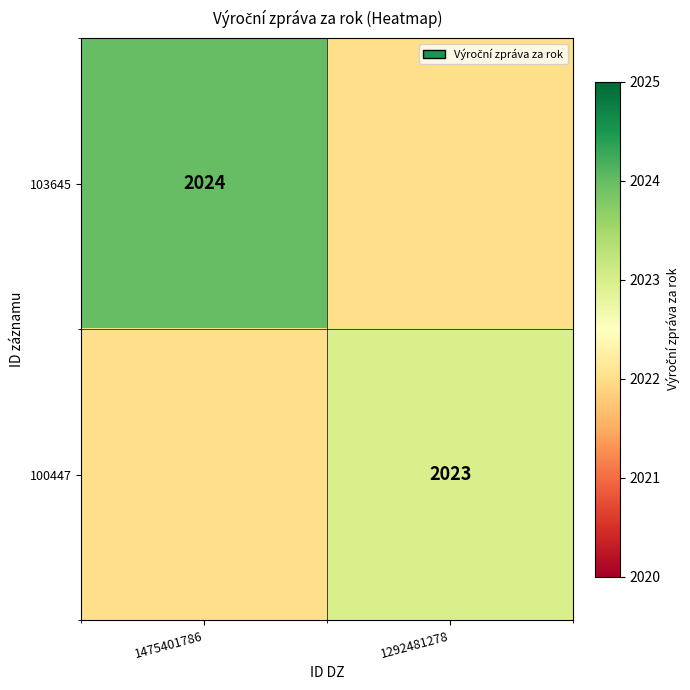

The 103645 series shows 2856 at 1475401786. True or false?

False